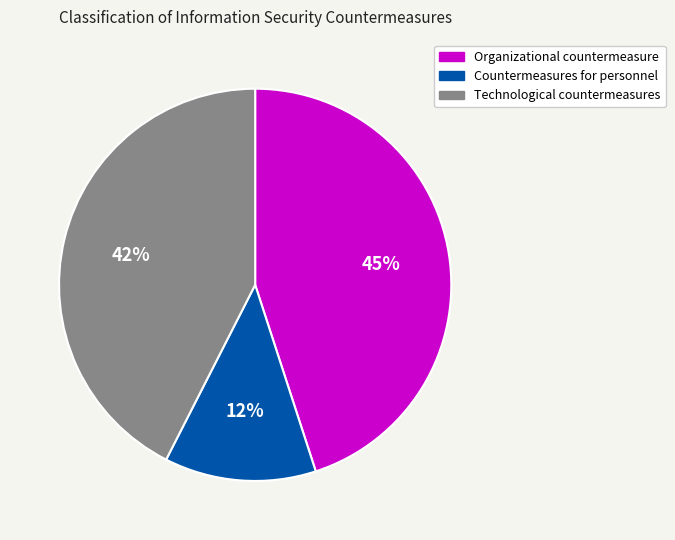

How many segments does this pie chart have?

3